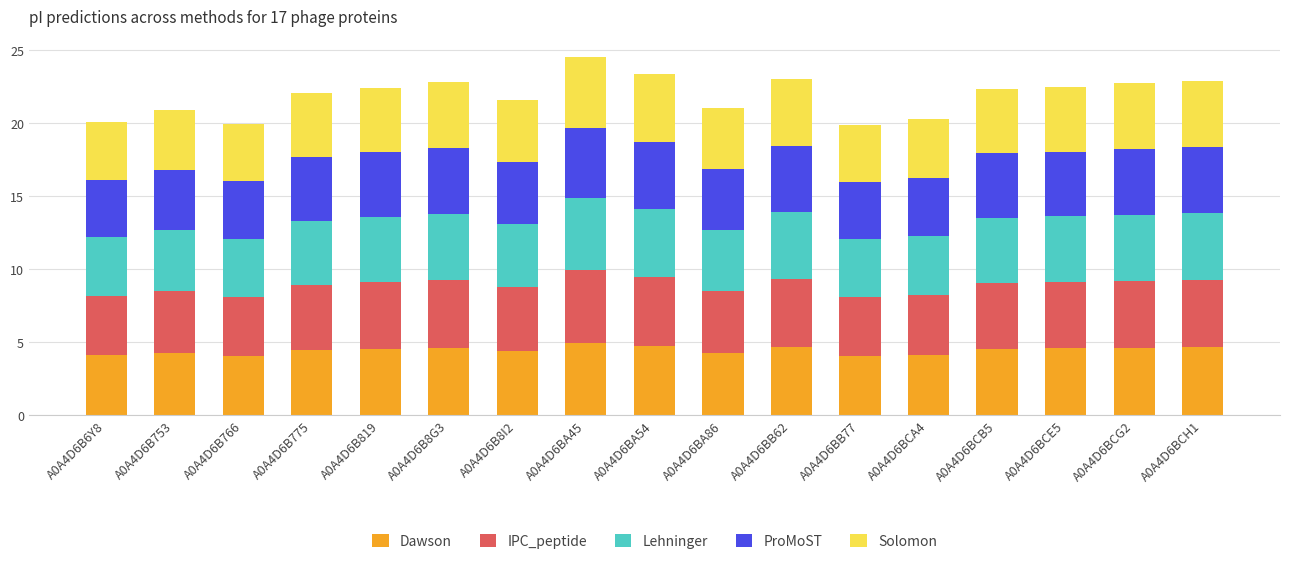

What is the total value across all series at A0A4D6B8I2?

21.5